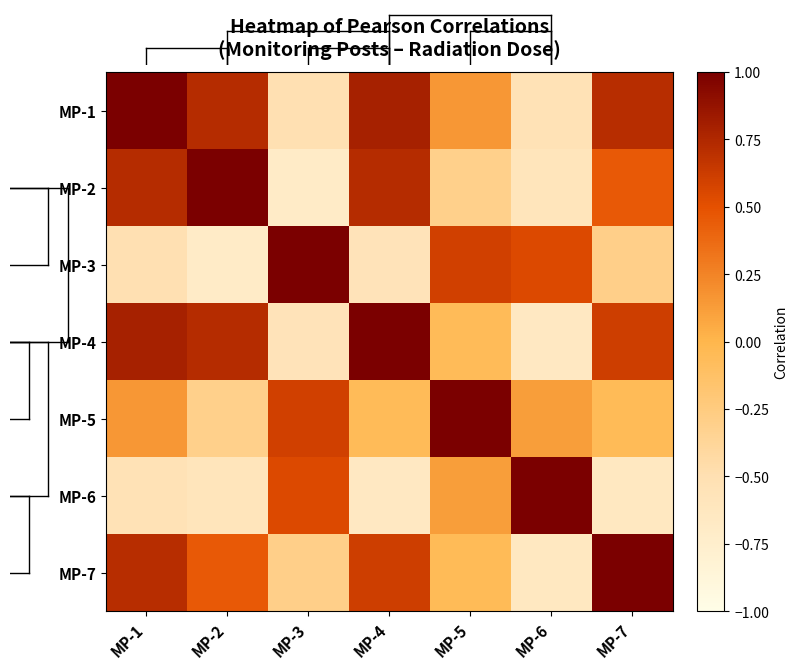

At how many categories does at least one series exceed 0?

7